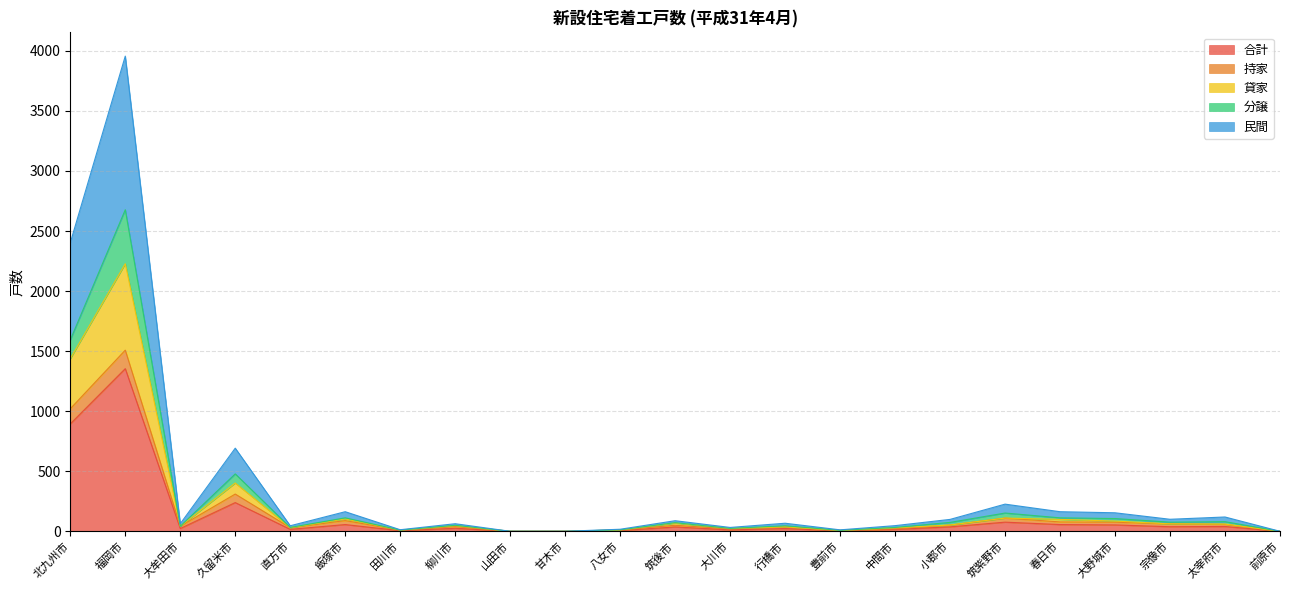

True or false: 合計 has a value of 36 at 筑後市.

True